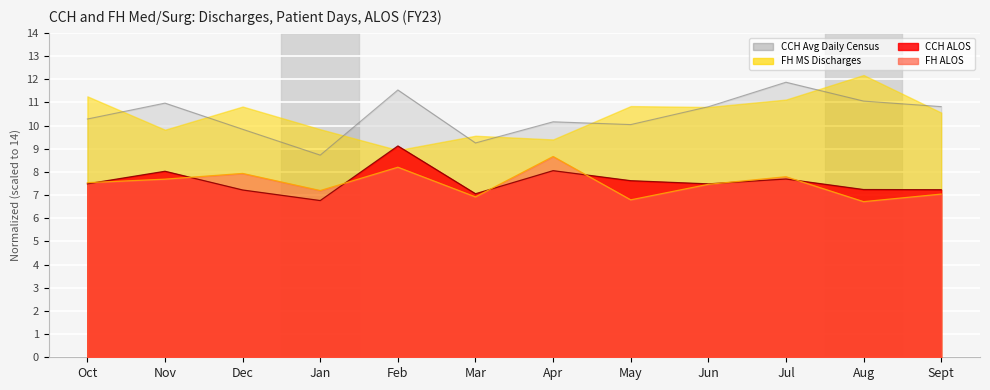

How many data points in CCH ALOS are above 7?

11